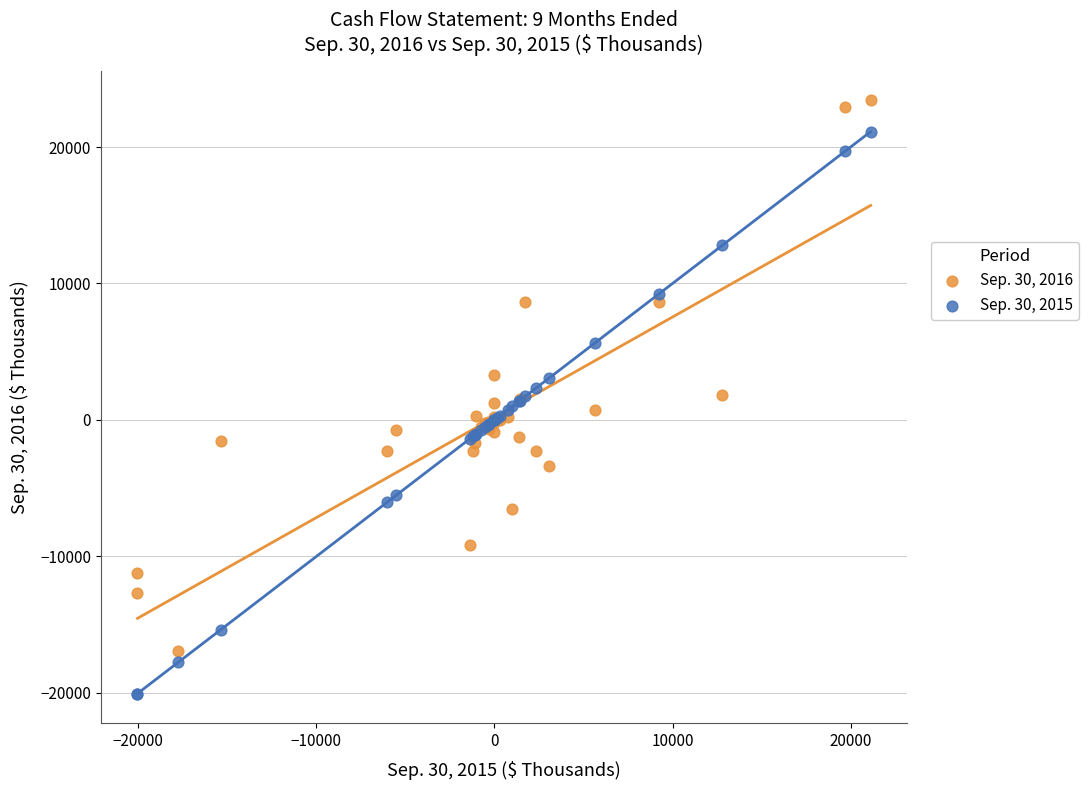

What is the X range (max minus min) for the scatter plot?

41168